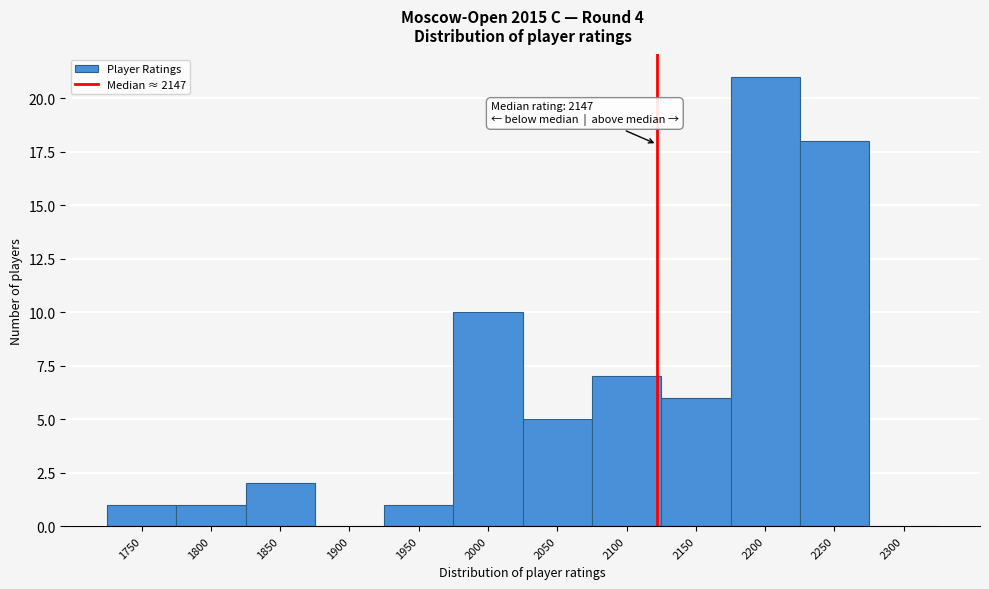

Reading left to right, transcribe all the data shown in this chart.

1750=1	1800=1	1850=2	1900=0	1950=1	2000=10	2050=5	2100=7	2150=6	2200=21	2250=18	2300=0